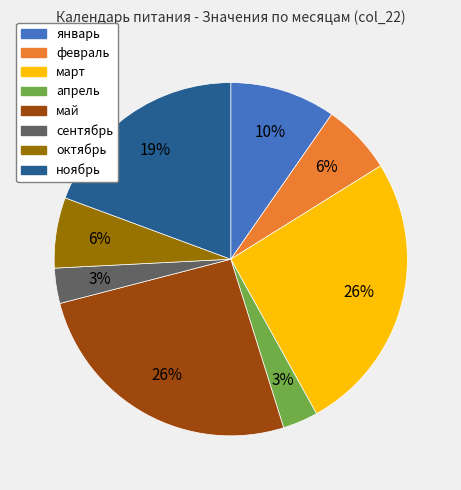

Does октябрь represent more than half of the total?

No